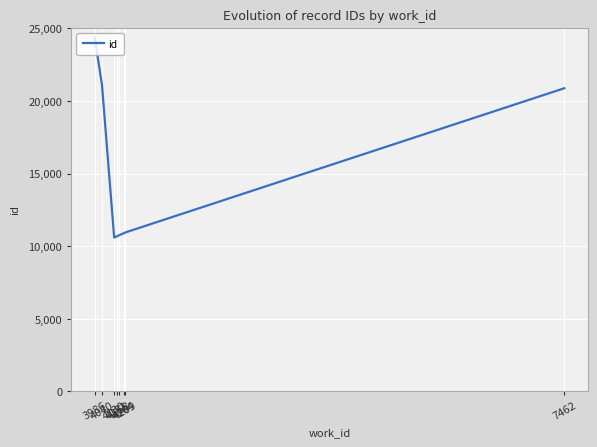

Reading left to right, extract all data points from this chart.

24372	21091	21092	10598	10681	10760	10902	10933	10934	20880